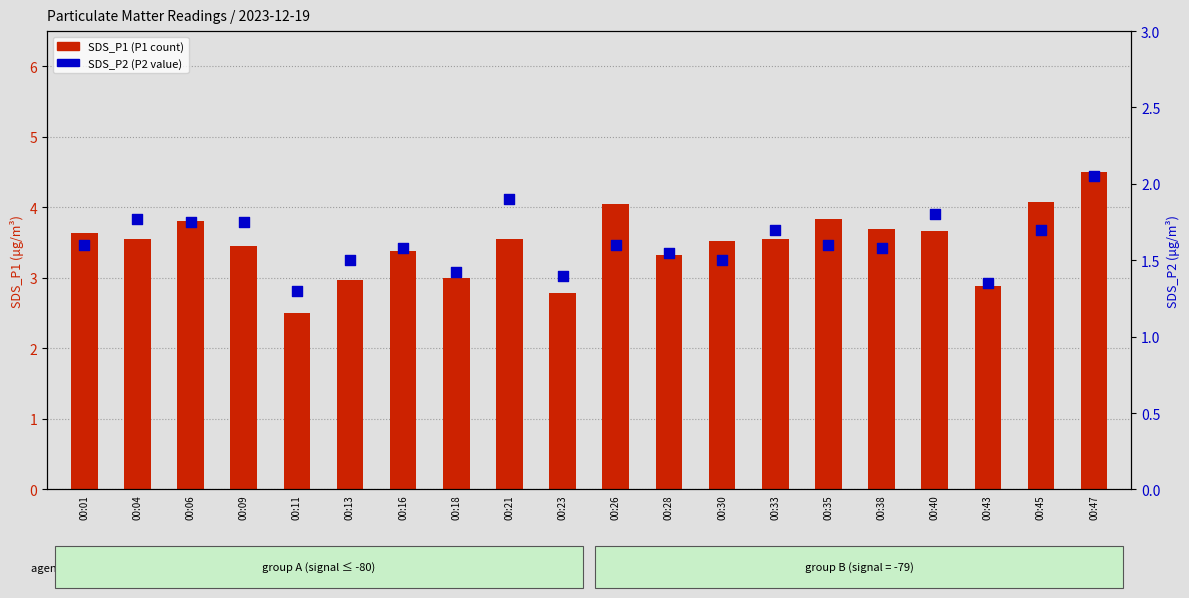

Is the value of SDS_P1 (P1 count) at 00:04 greater than the value of SDS_P2 (P2 value) at 00:43?

Yes